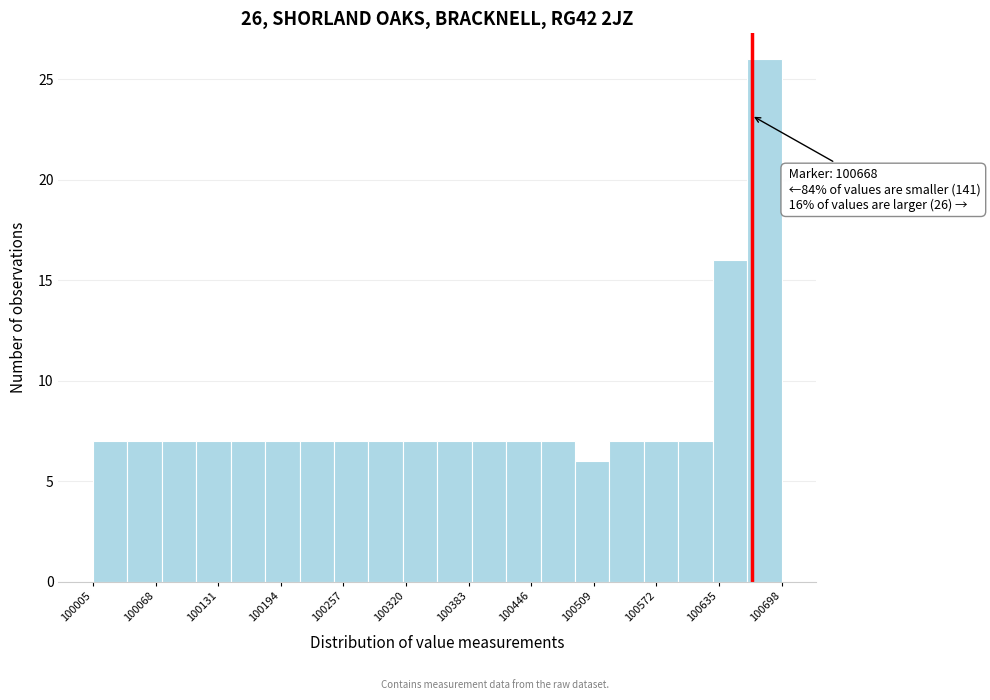

Around what value on the x-axis is the tallest bar? Give the approximate position of its centre, as read against the axis.

100680